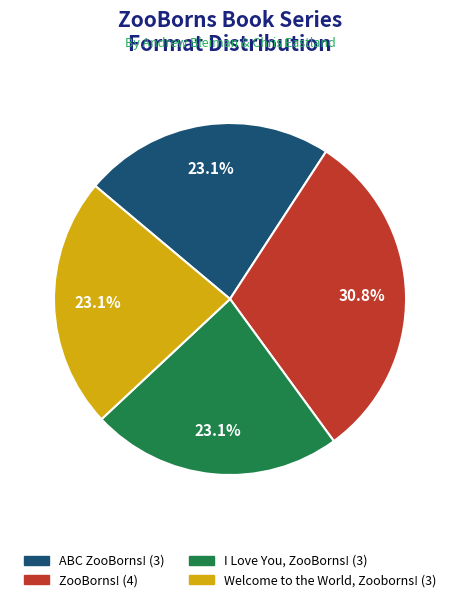

To the nearest percent, what portion does Welcome to the World, Zooborns! represent?

23%